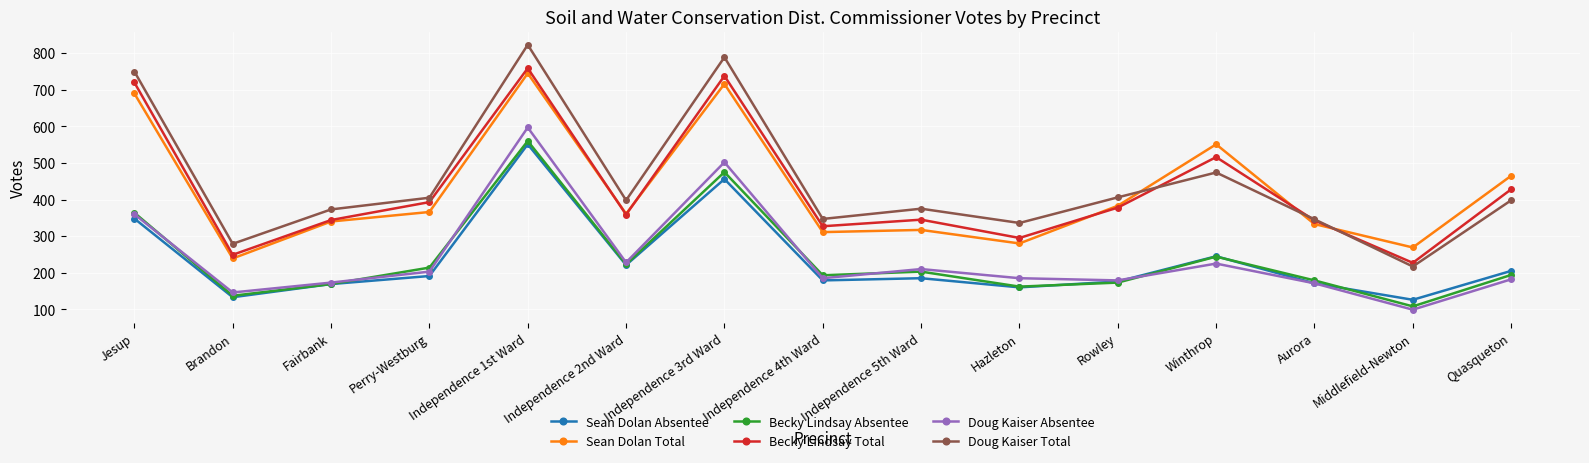

At which category does the chart reach its minimum across all series?

Middlefield-Newton